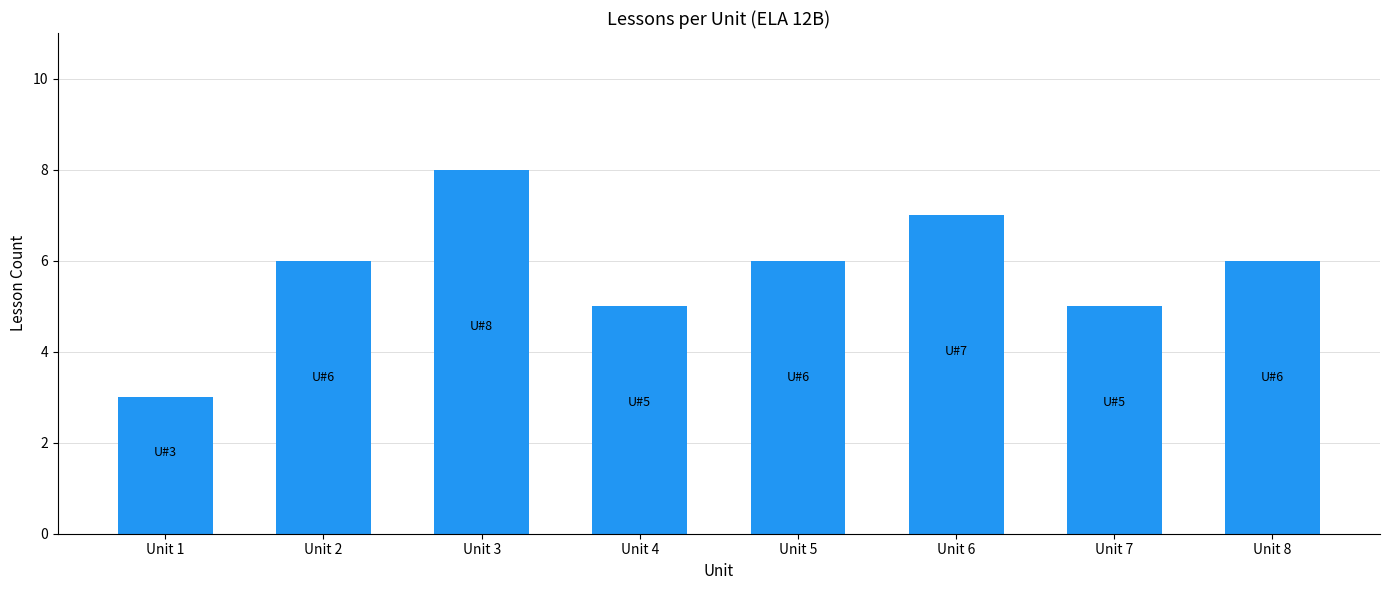

What is the smallest value displayed?

3